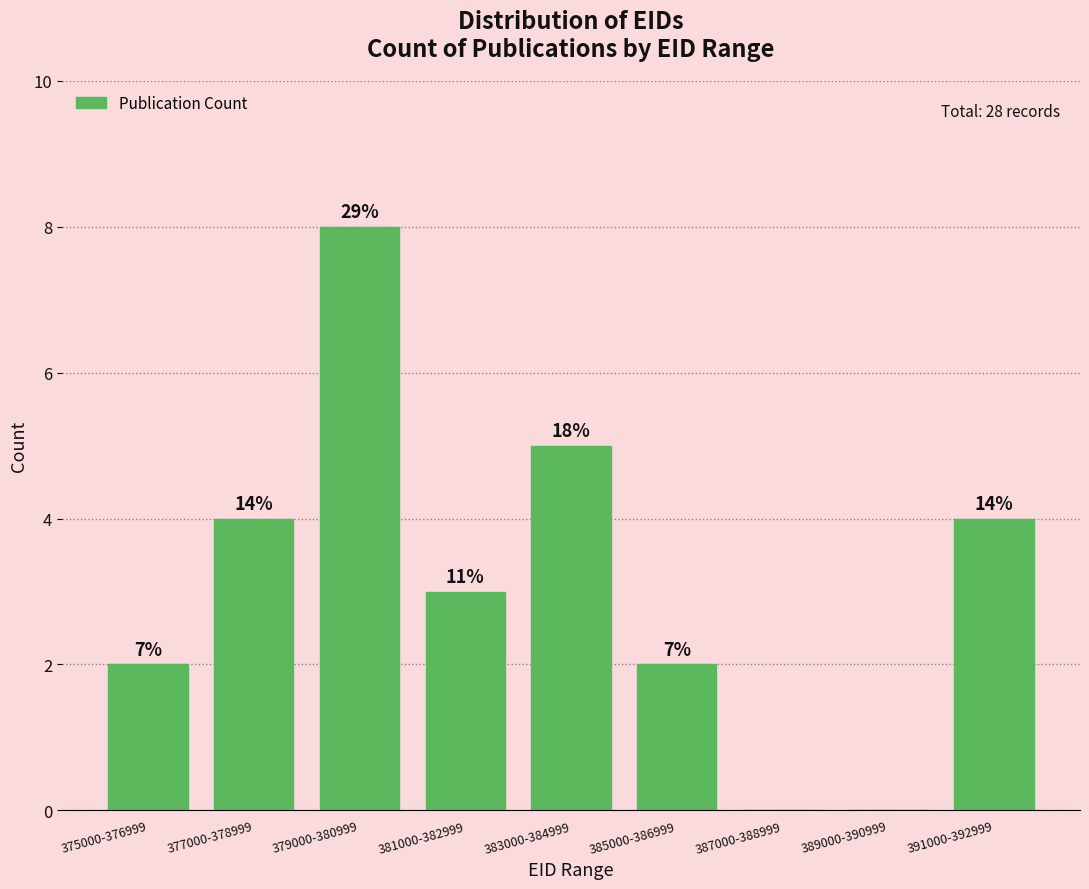

Are the bars horizontal?

No